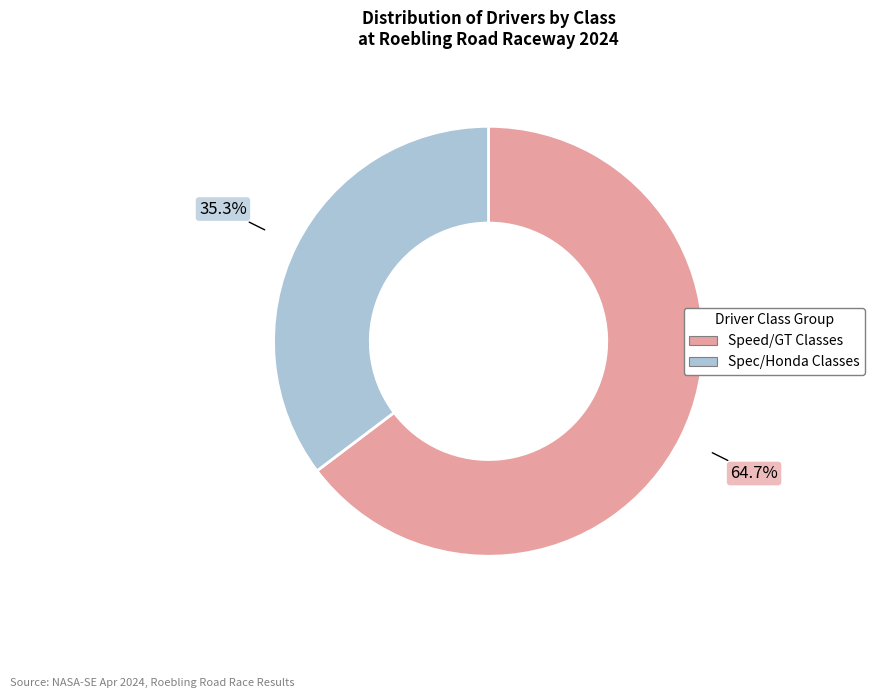

Is there any slice that represents more than half of the pie?

Yes